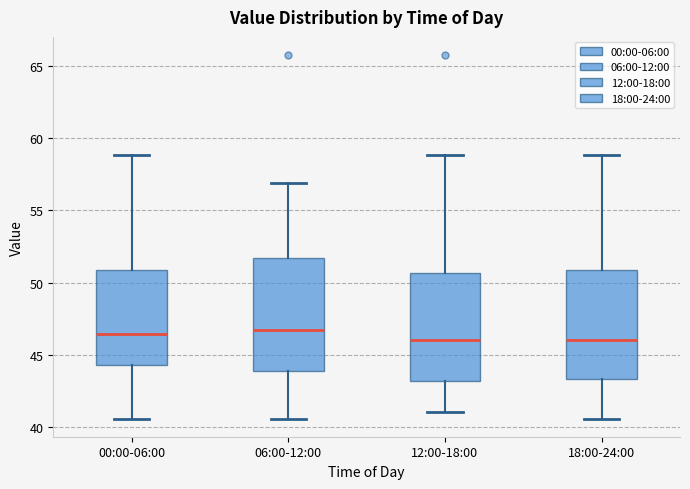

Reading left to right, transcribe this box plot: for each box, give where its median line is, the range the box spans, and where its two whiskers end, as read against the y-axis. The values are not printed on the chart, so give them approximately, as read against the axis.

00:00-06:00: median 46.5, box 44.5 to 51.0, whiskers 40.5 to 59.0
06:00-12:00: median 46.5, box 44.0 to 51.5, whiskers 40.5 to 57.0
12:00-18:00: median 46.0, box 43.0 to 50.5, whiskers 41.0 to 59.0
18:00-24:00: median 46.0, box 43.5 to 51.0, whiskers 40.5 to 59.0